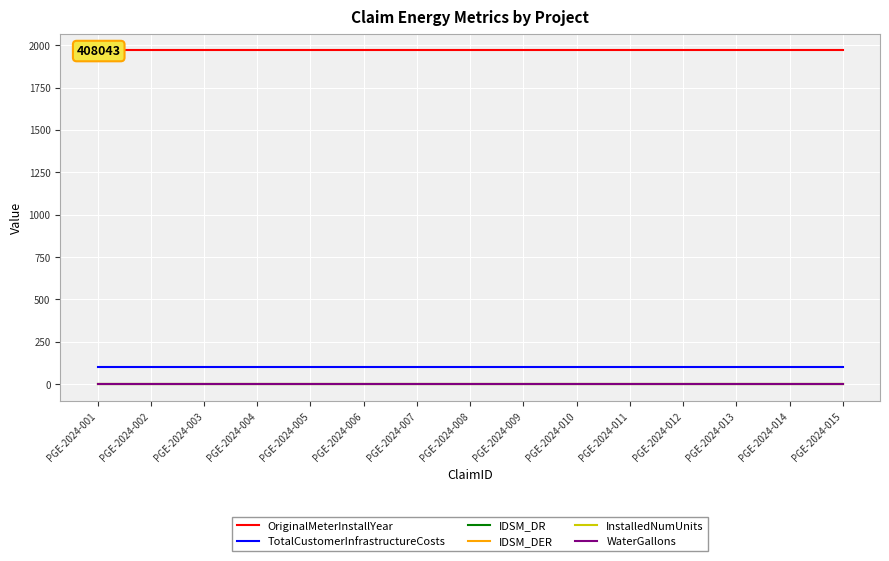

What is the maximum value shown in the chart?

1970